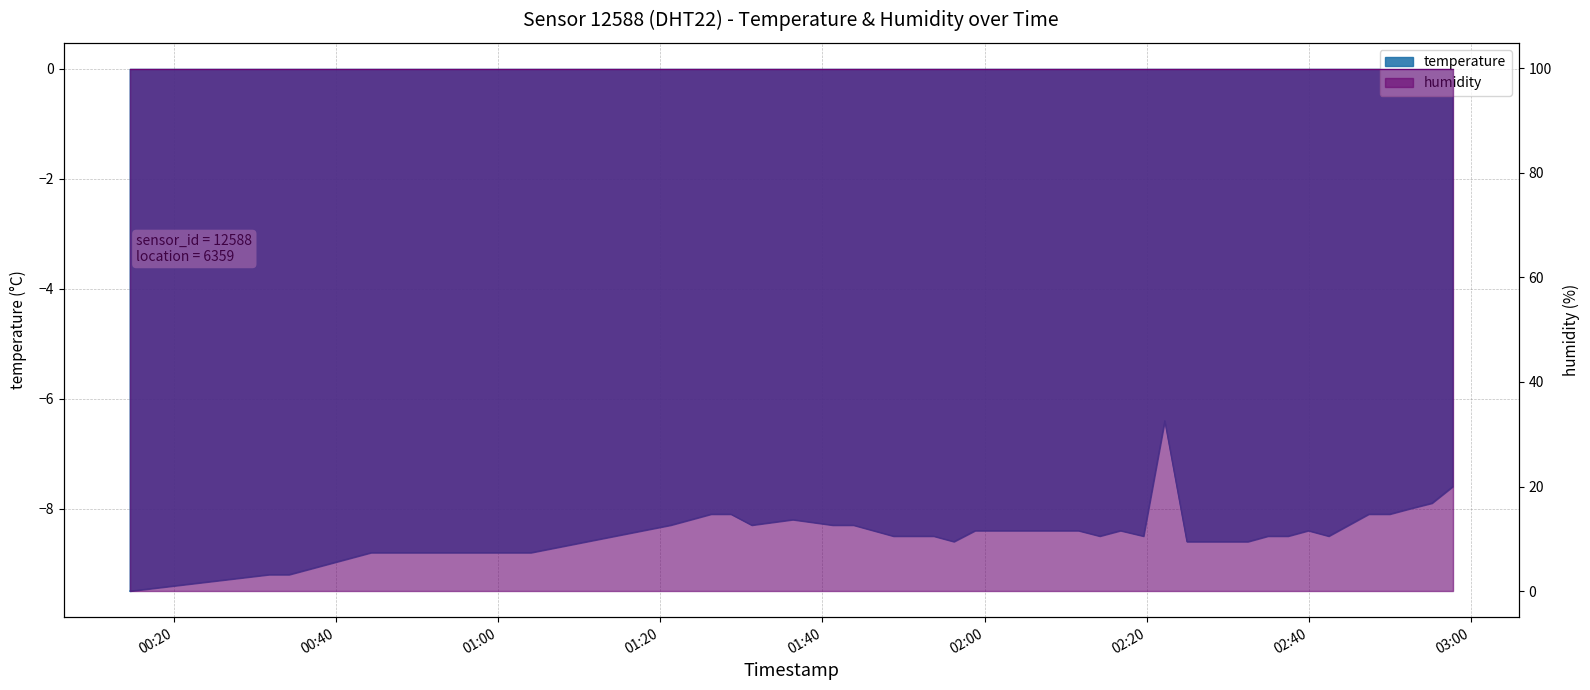

At which category does the data reach its first local peak?

2022-12-18T01:36:20